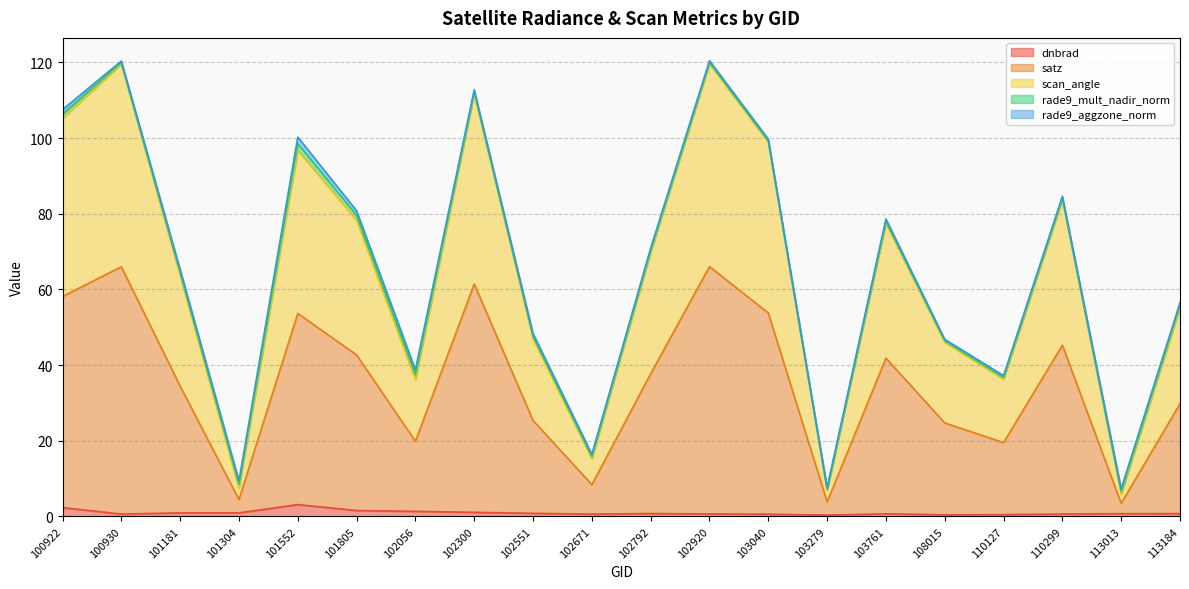

True or false: dnbrad and scan_angle intersect in this chart.

False